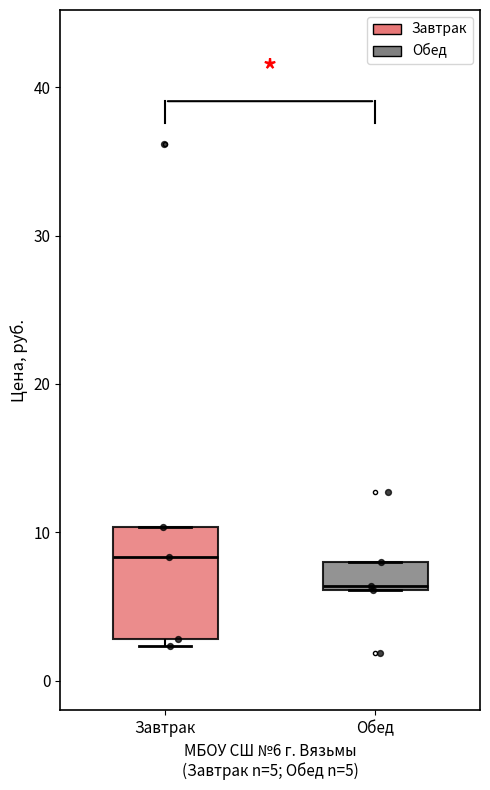

Which box's median line is the lowest?

Обед